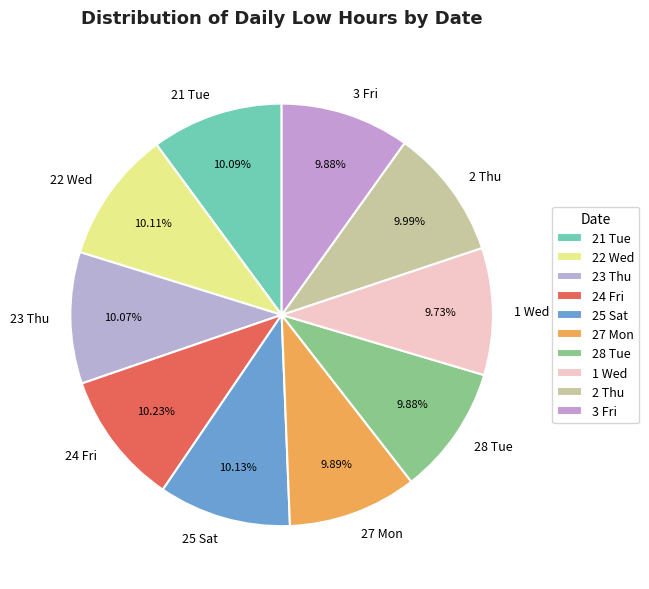

Do 21 Tue and 27 Mon together represent more than half of the pie?

No